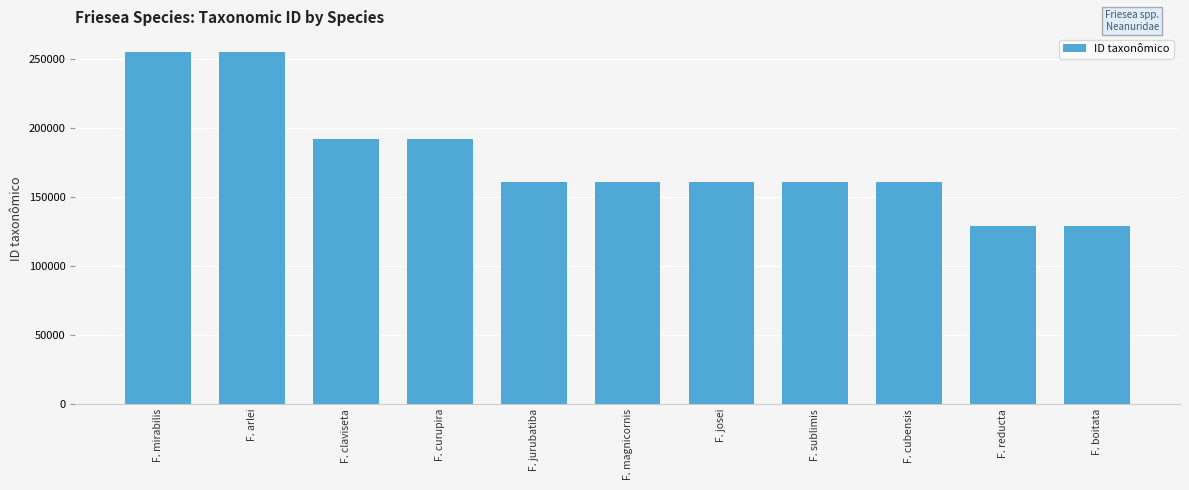

Which has a higher value, F. cubensis or F. curupira?

F. curupira